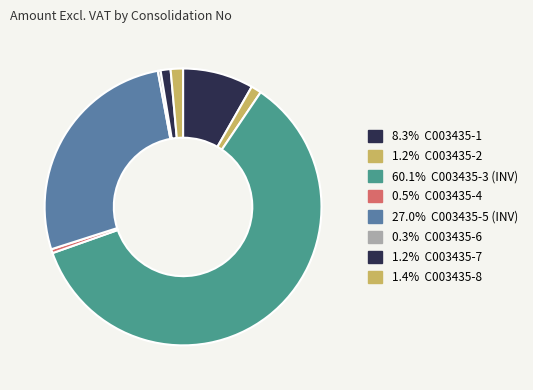

Count the number of slices in the pie.

8